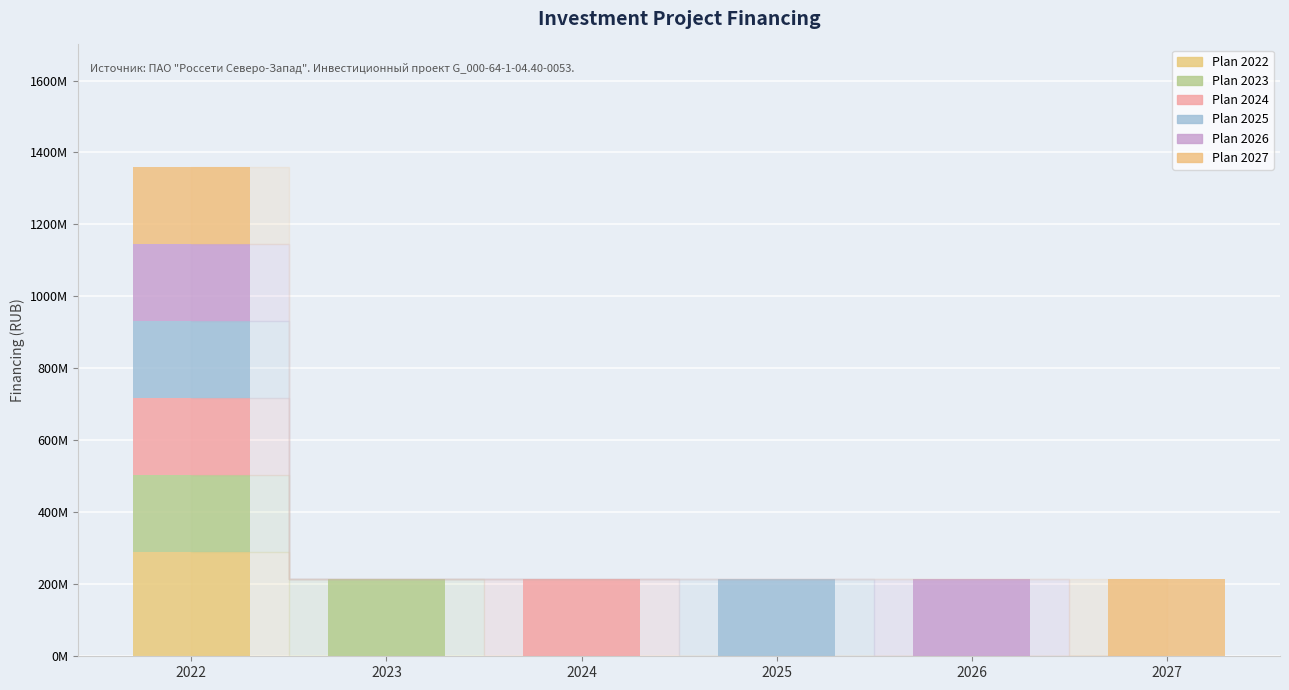

Does the chart contain stacked bars?

Yes